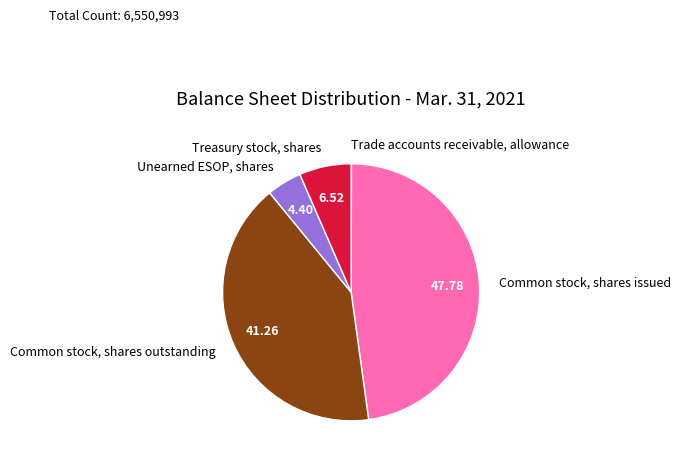

True or false: Common stock, shares outstanding accounts for 41% of the total.

True